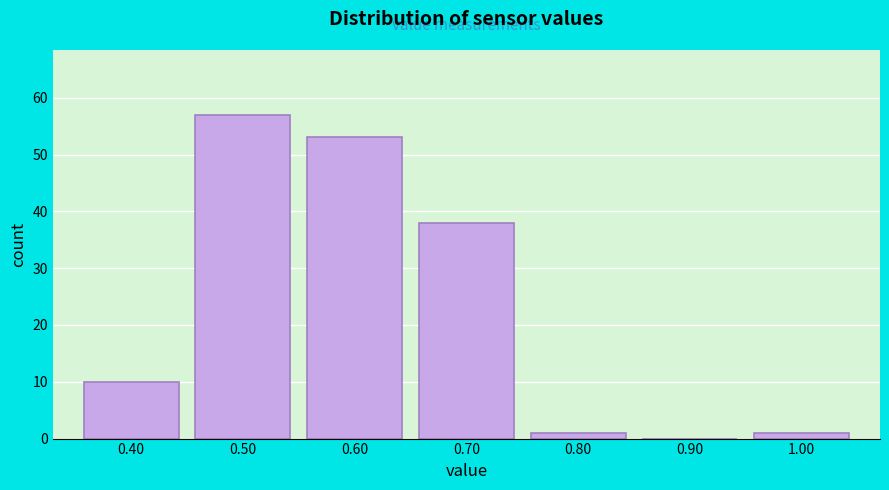

What is the height of the bar covering 0.65 to 0.75 on the x-axis? The values are not printed on the chart, so give them approximately, as read against the axis.

38